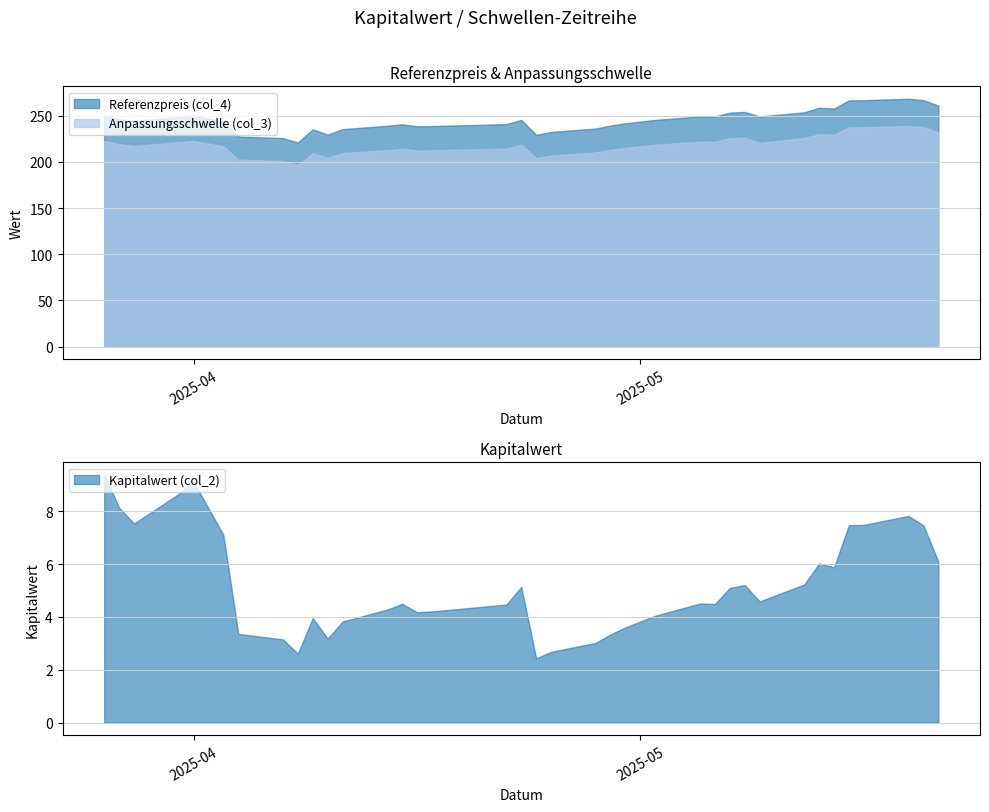

At which category does Referenzpreis (col_4) reach its first local valley?

2025-03-28